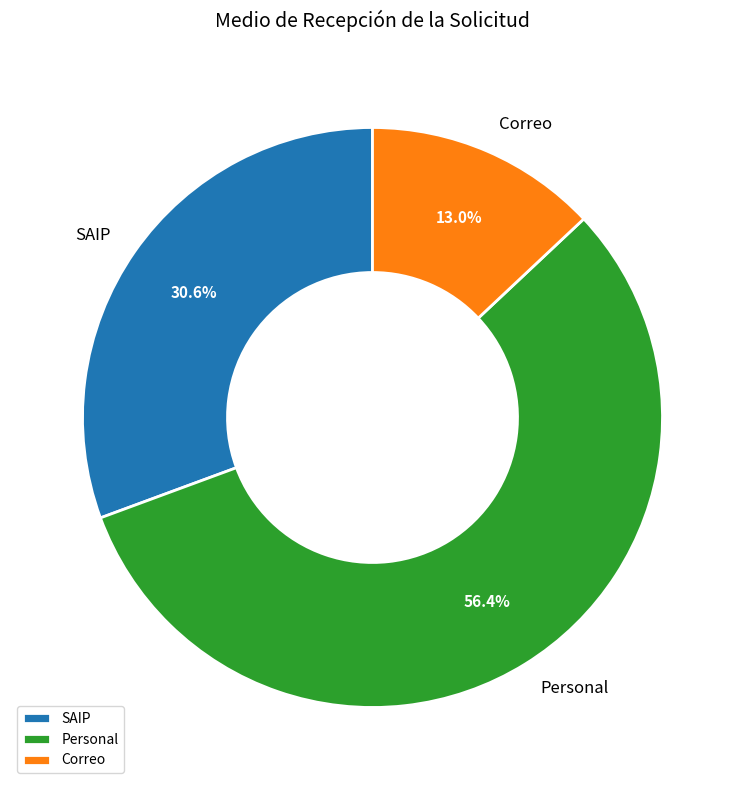

Rank the categories by value from highest to lowest.

Personal, SAIP, Correo